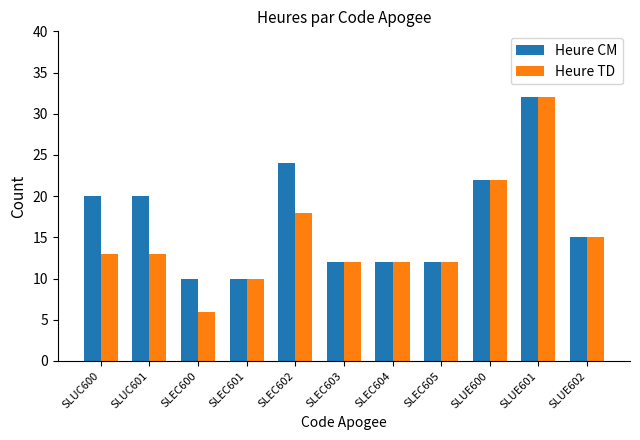

What is the difference between the second highest and second lowest values in the Heure TD series?

12